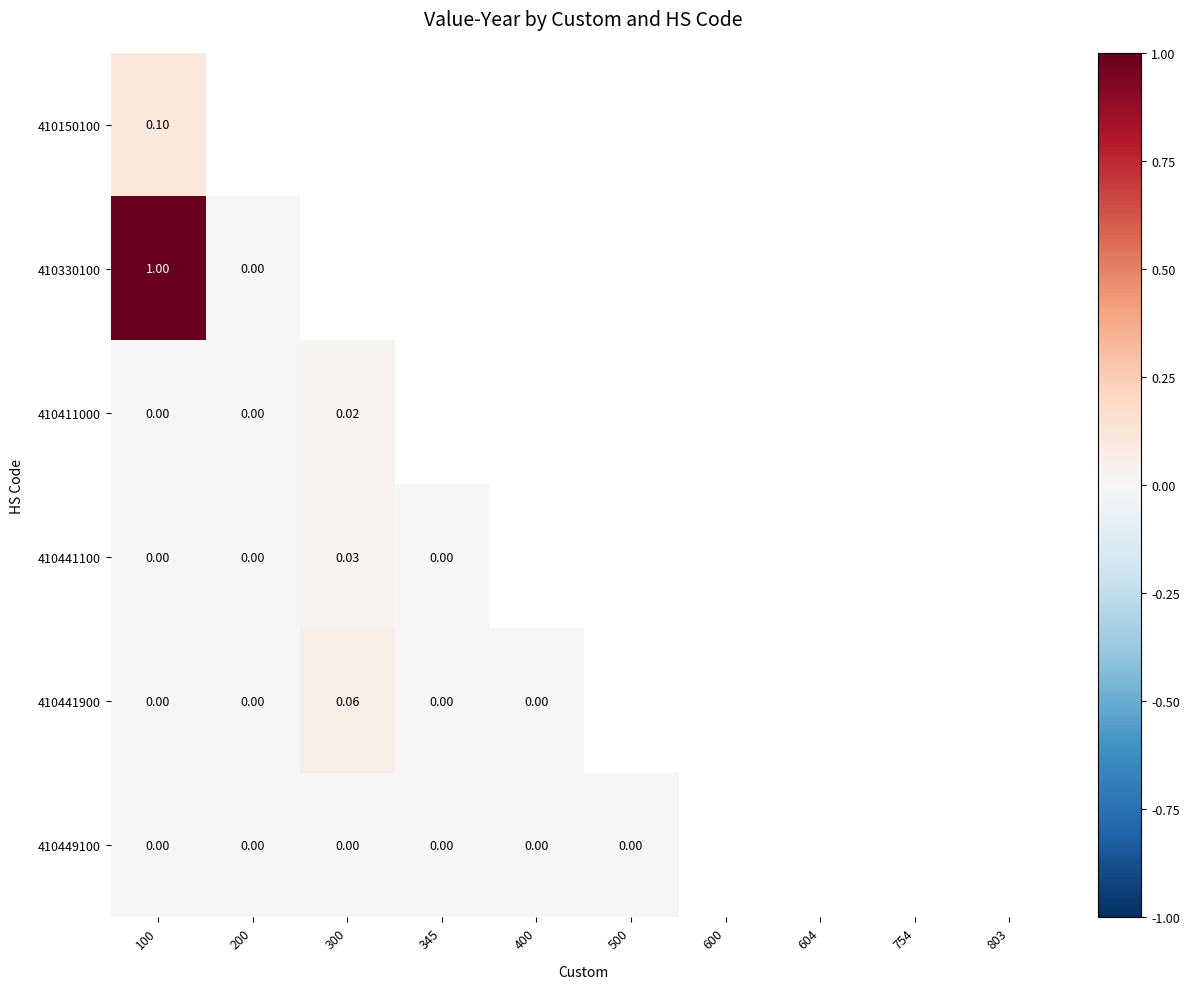

Which series has the largest total across all categories?

410330100